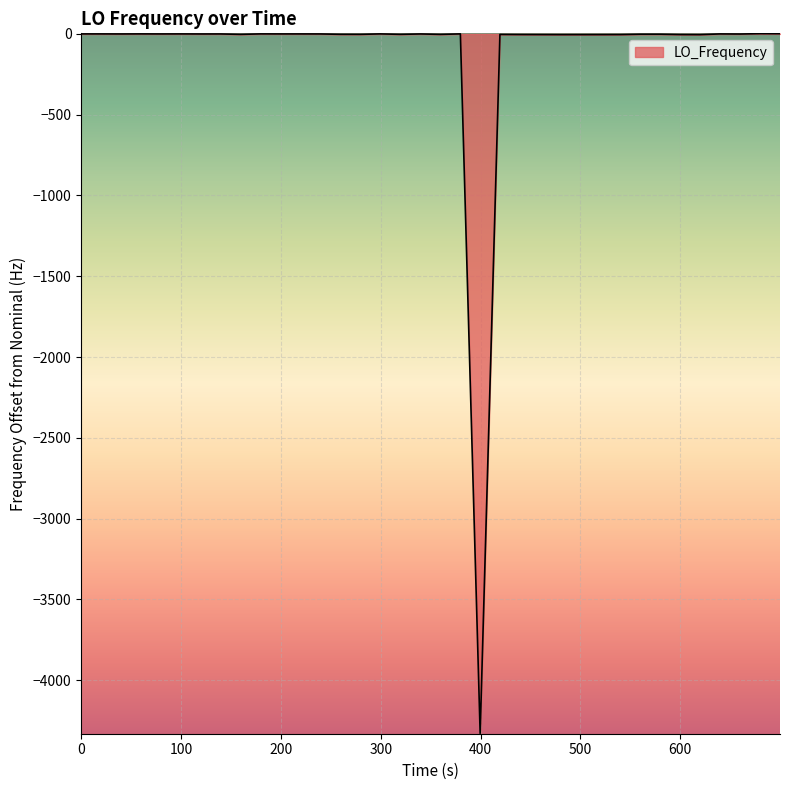

What is the difference between the second highest and minimum values?

4330.1